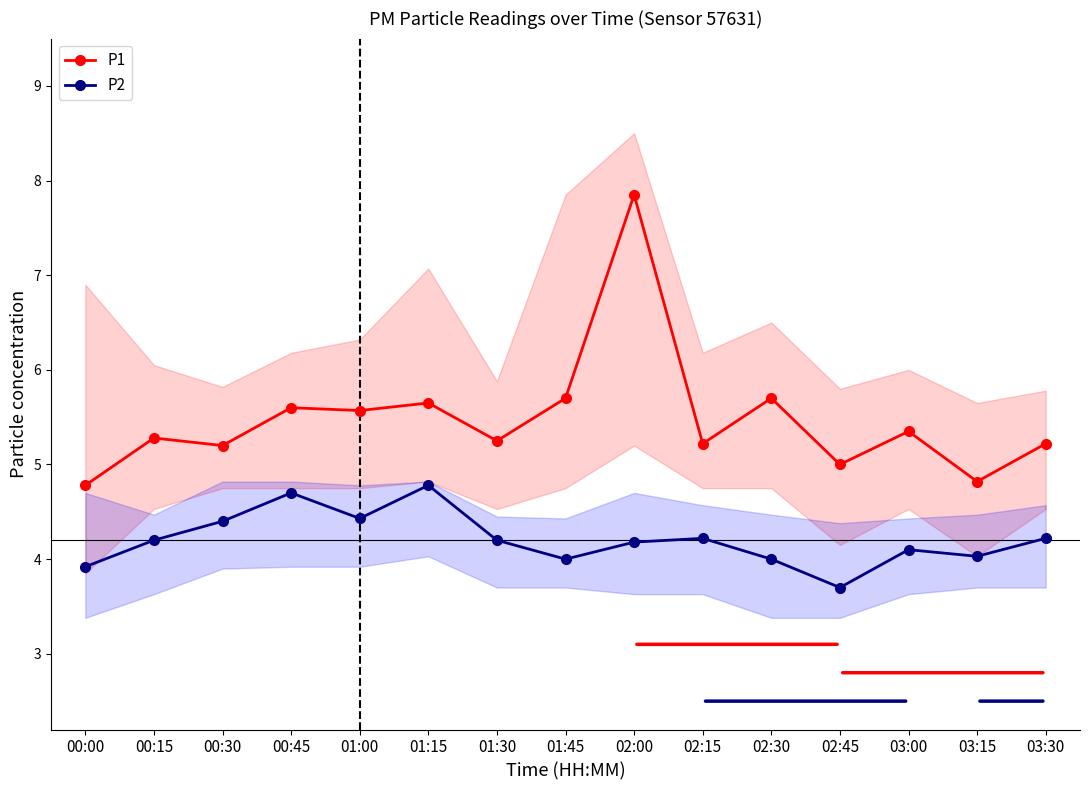

What is the greatest value displayed?

7.8